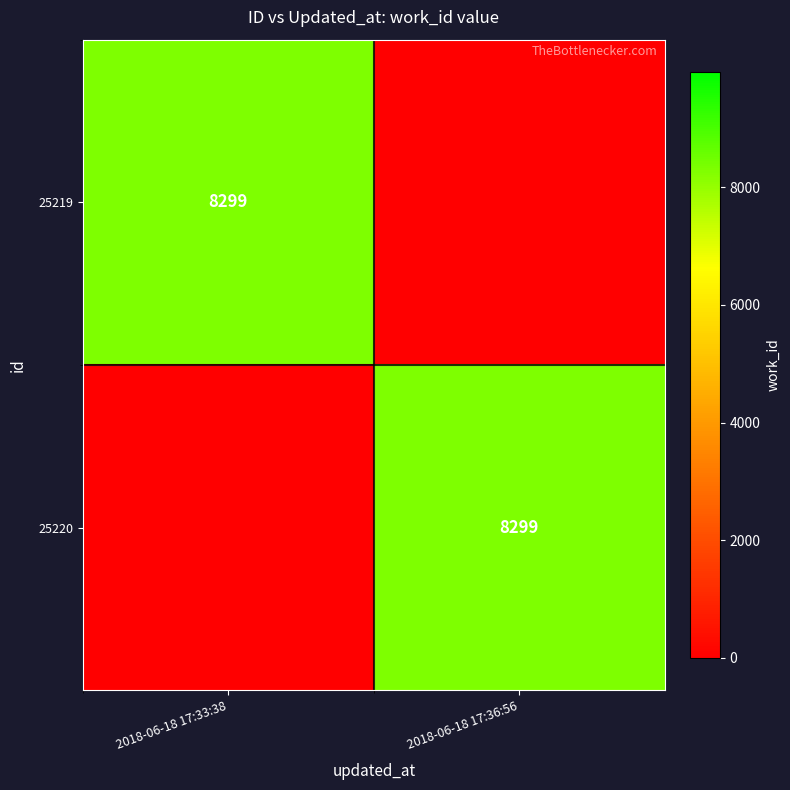

The value of 25220 at 2018-06-18 17:36:56 is 8299. True or false?

True